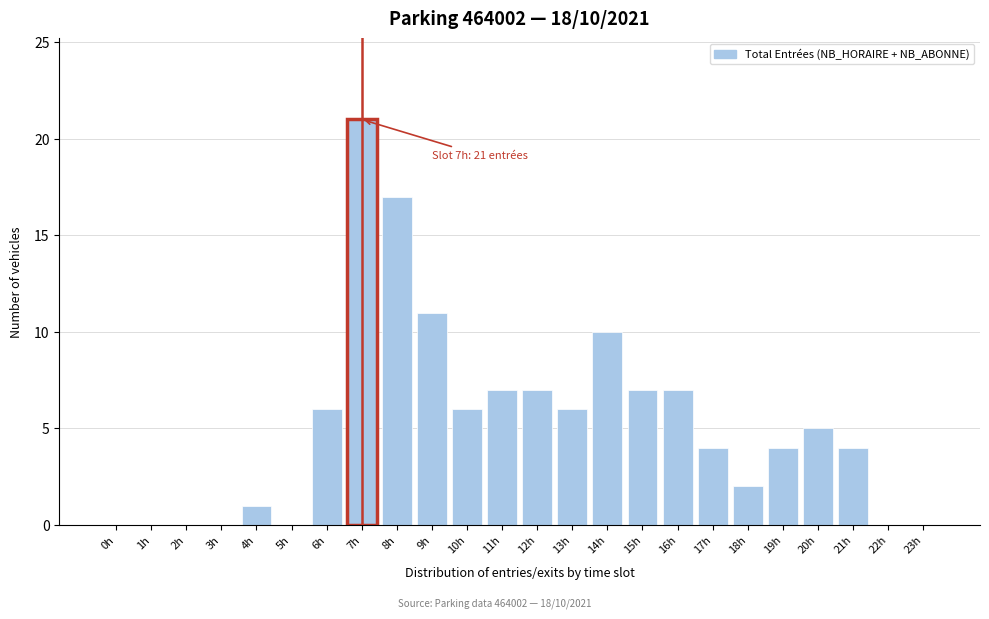

Reading left to right, transcribe all the data shown in this chart.

0h=0	1h=0	2h=0	3h=0	4h=1	5h=0	6h=6	7h=21	8h=17	9h=11	10h=6	11h=7	12h=7	13h=6	14h=10	15h=7	16h=7	17h=4	18h=2	19h=4	20h=5	21h=4	22h=0	23h=0